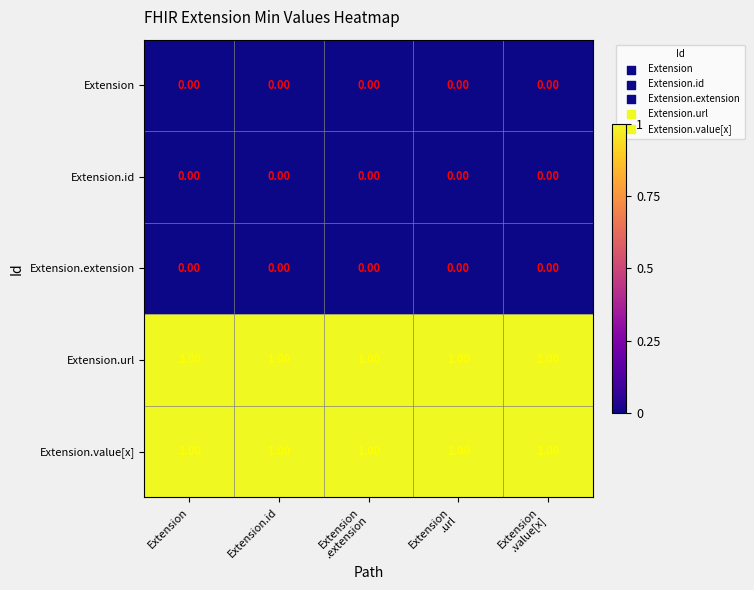

At how many categories does at least one series exceed 0?

5